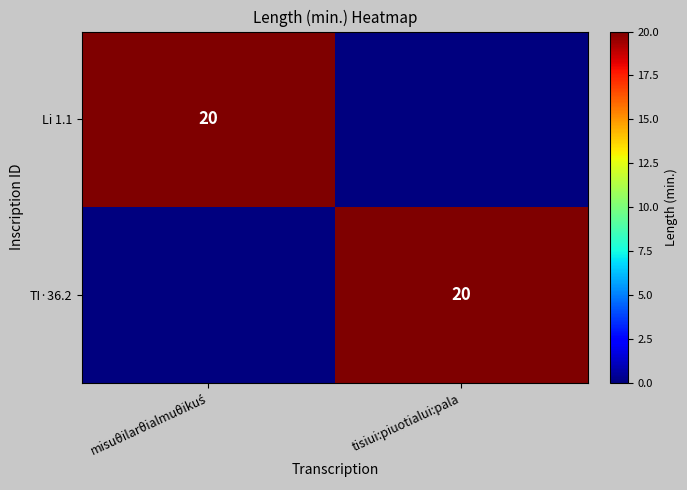

The TI·36.2 series shows 29 at tisiui:piuotialui:pala. True or false?

False